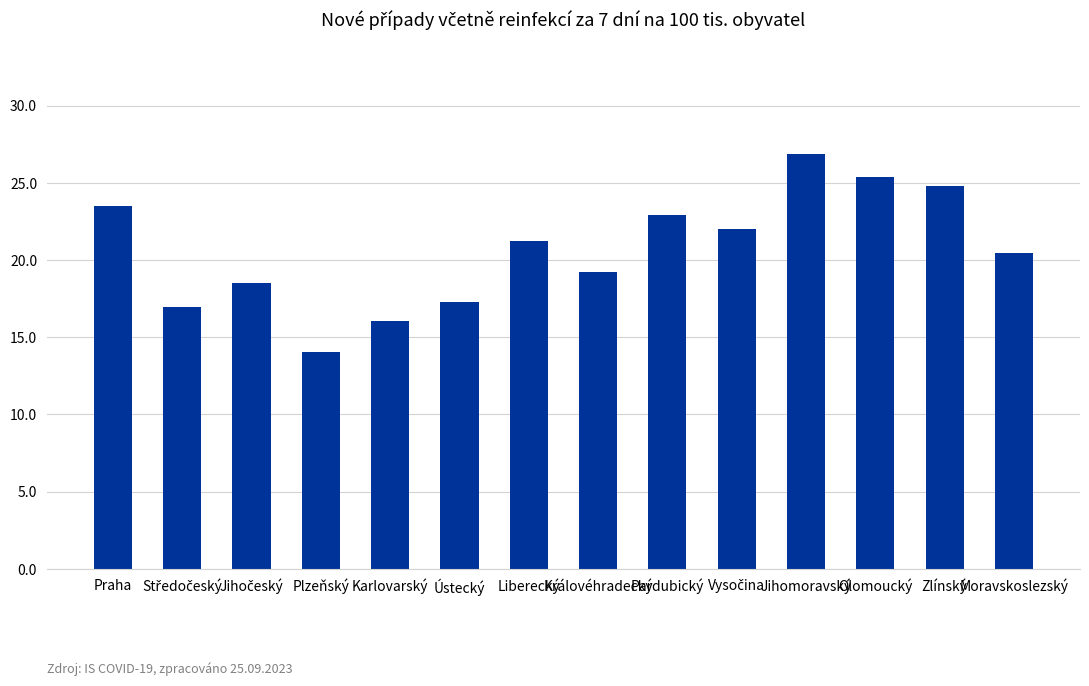

Approximately how many times larger is the value at Liberecký compared to Jihomoravský?

0.8